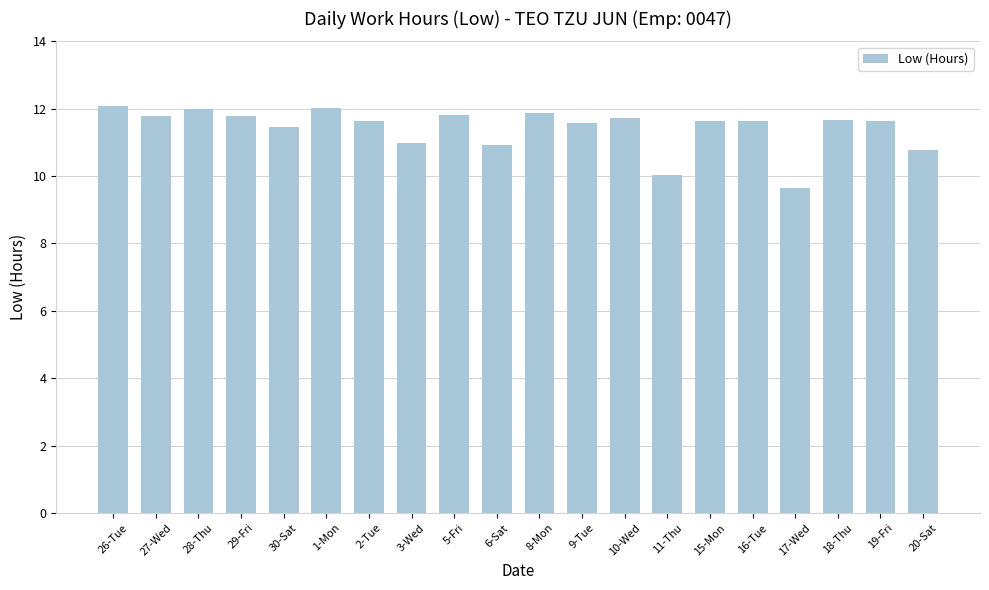

Between 3-Wed and 19-Fri, which is larger?

19-Fri